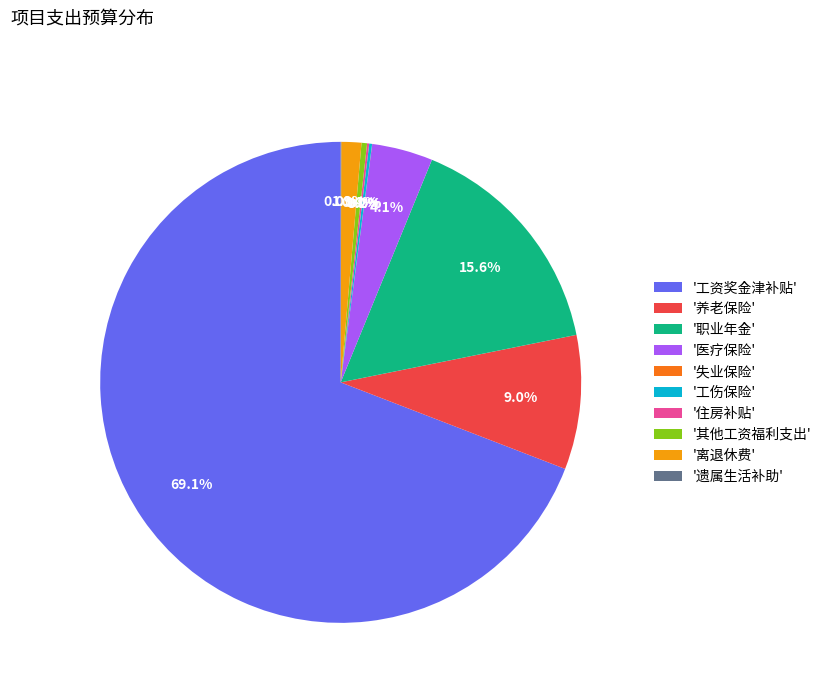

Is there any slice that represents more than half of the pie?

Yes